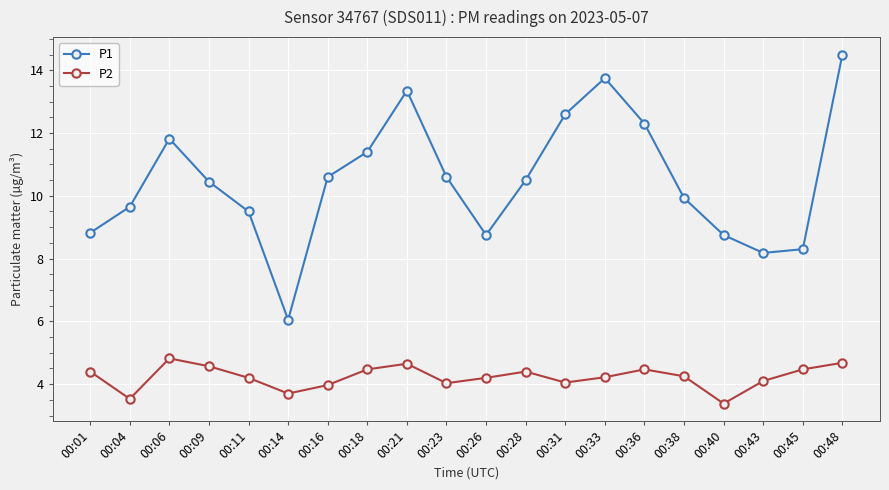

The P1 series shows 14.1 at 00:38. True or false?

False